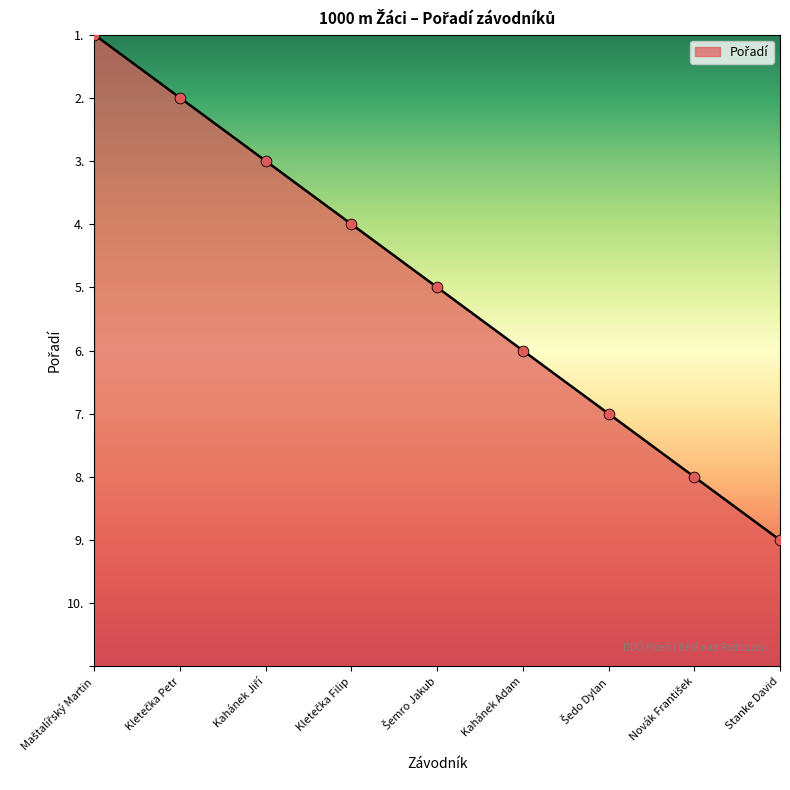

Does the chart have visible grid lines?

No